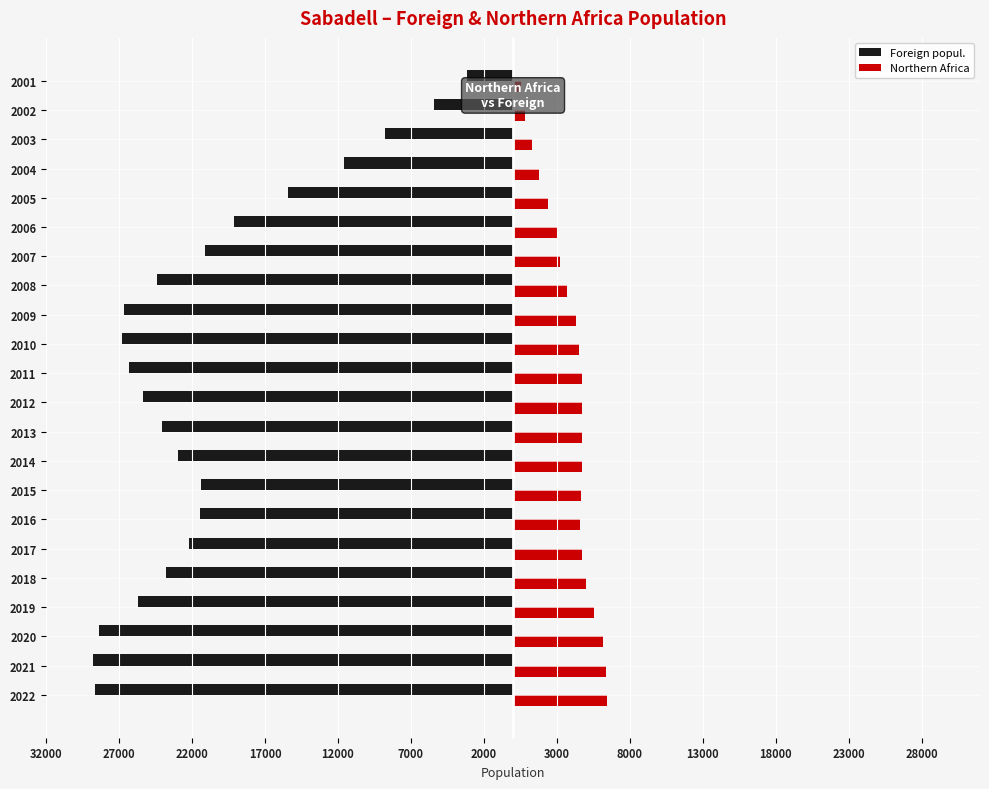

What is the minimum value shown in the chart?

-28794